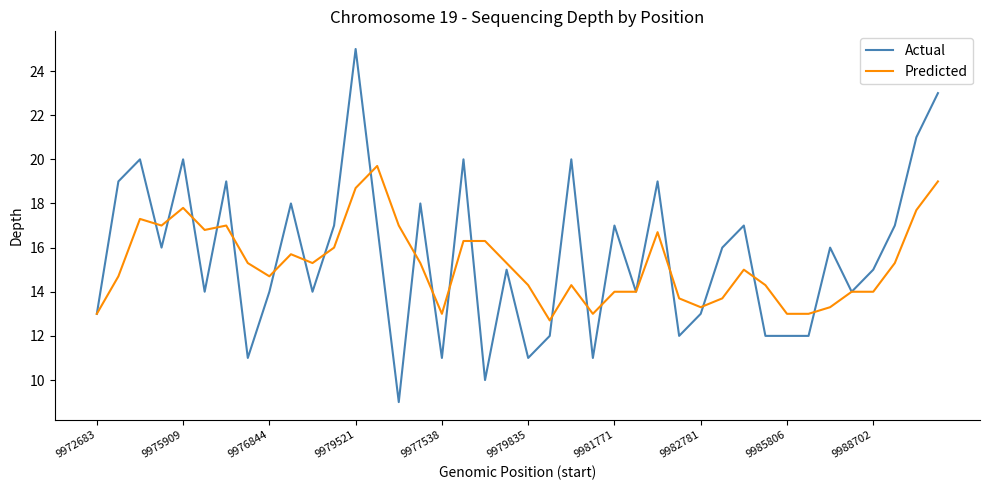

What is the smallest value displayed?

9.0